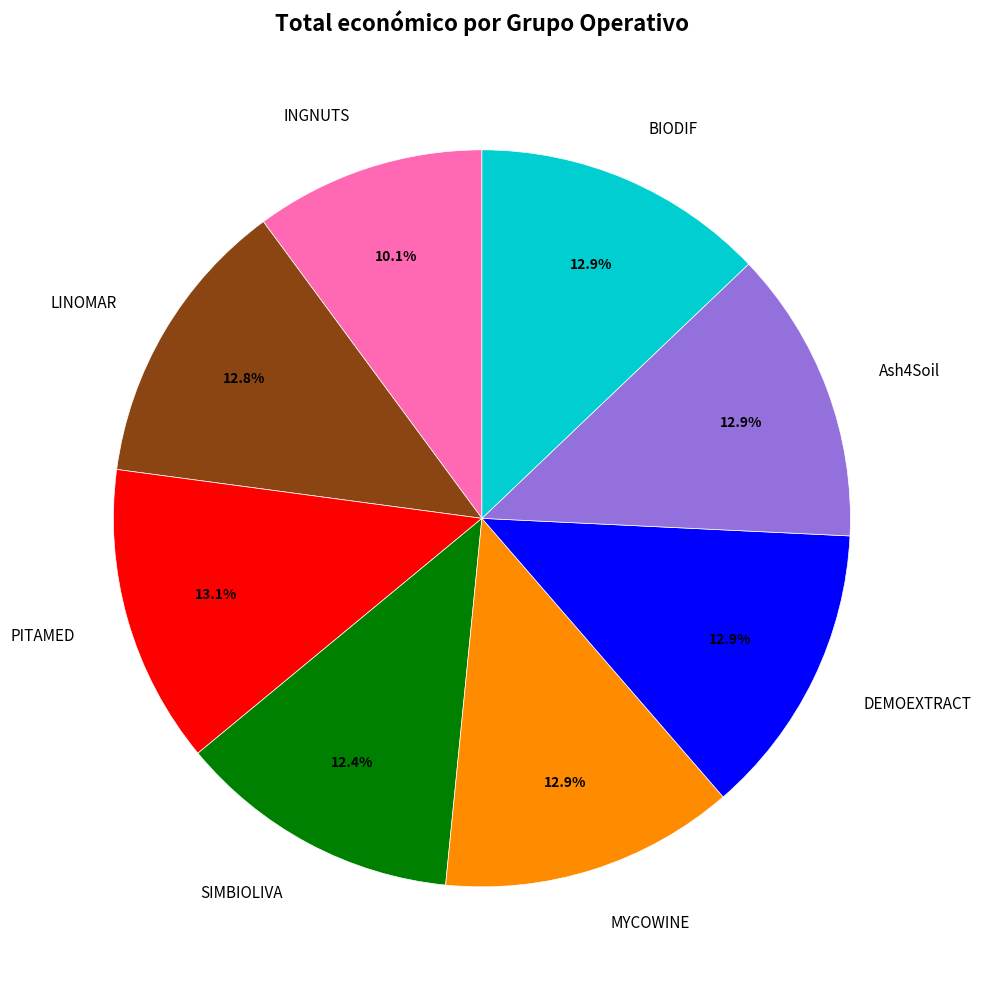

Is there a majority slice in this chart?

No